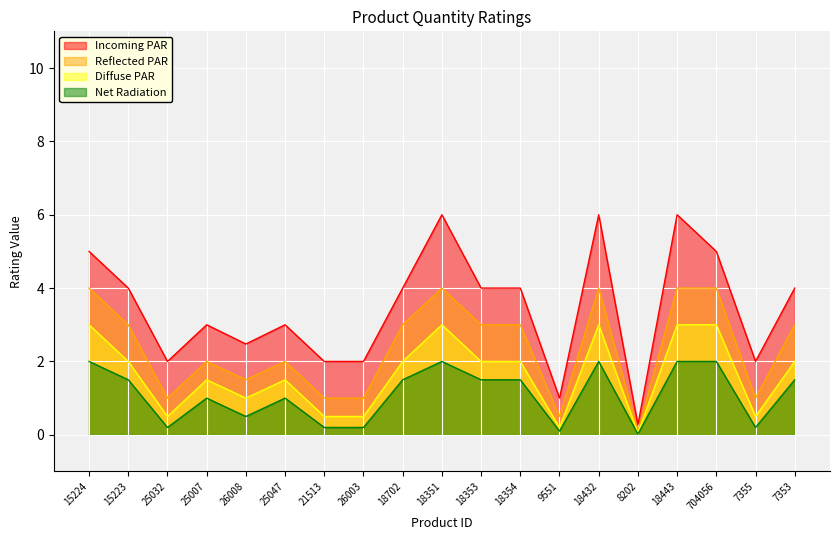

Is it true that Diffuse PAR equals 4.3 at 18351?

False